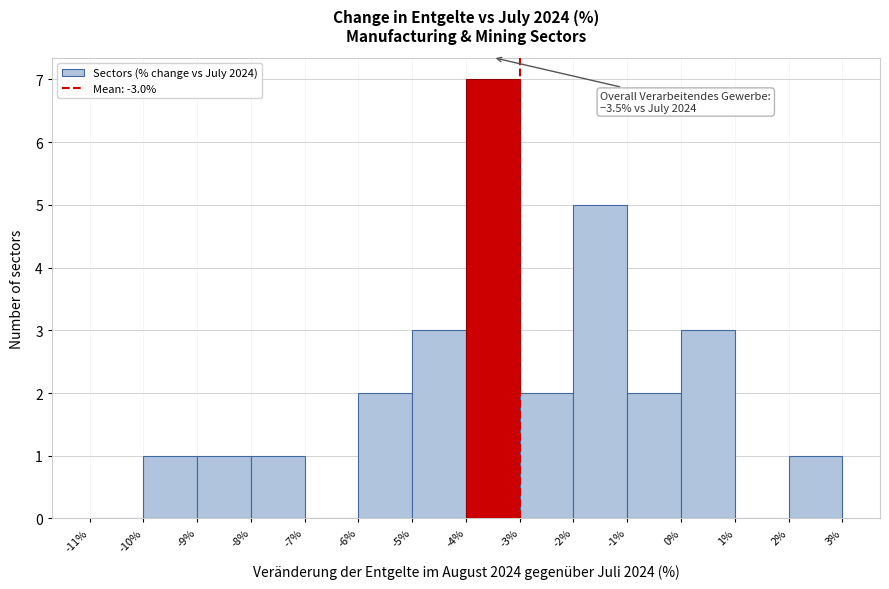

Over which range of the x-axis is the bar tallest?

-4% to -3%